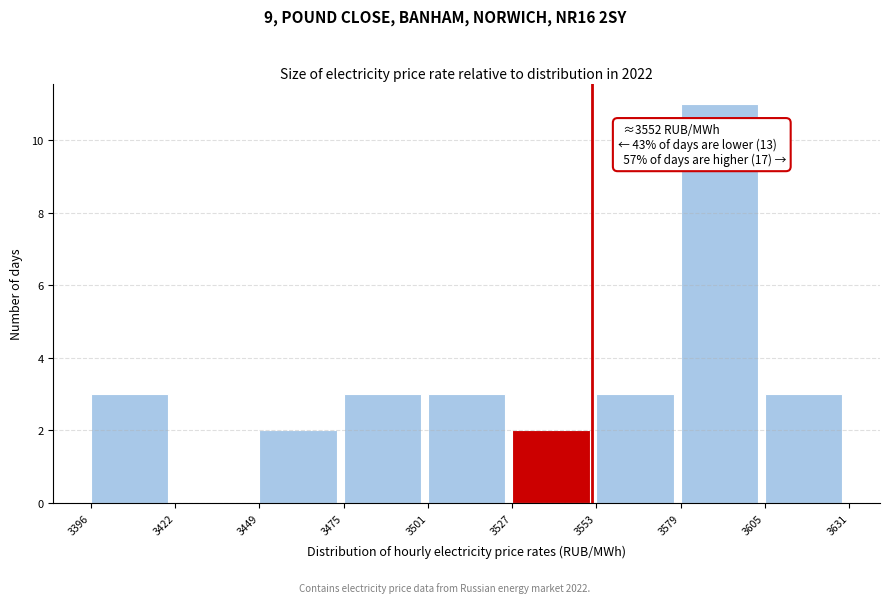

Which range on the x-axis has the tallest bar?

3579 to 3605